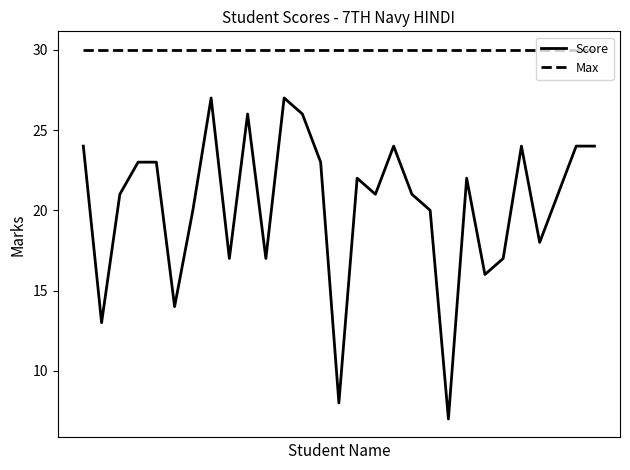

What is the minimum value shown in the chart?

7